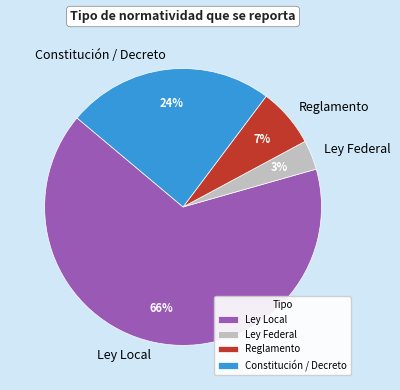

Which has a higher value, Constitución / Decreto or Reglamento?

Constitución / Decreto